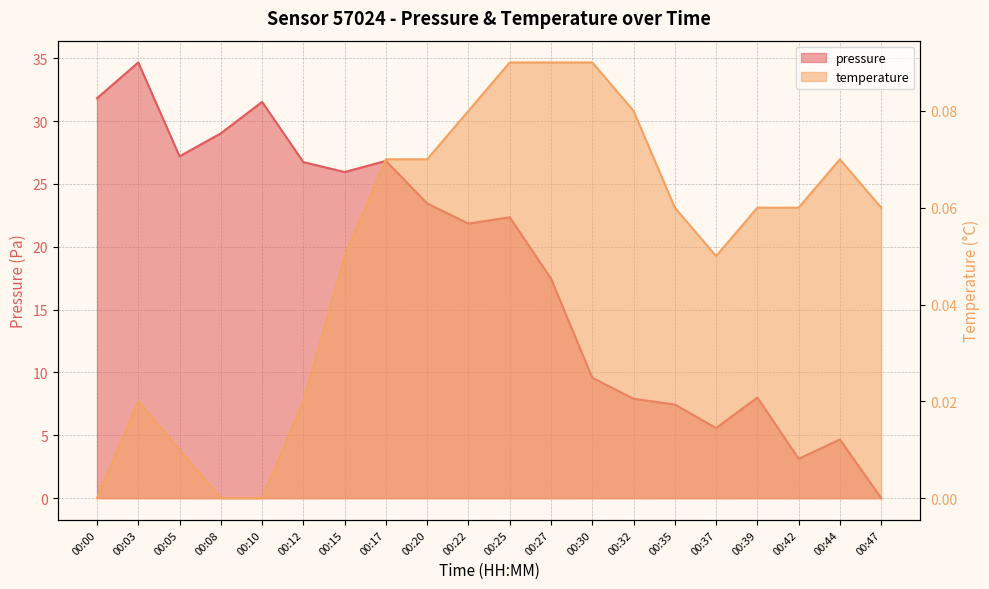

Reading left to right, list all the values displayed in this chart.

pressure: 31.8	34.7	27.2	29.0	31.5	26.7	25.9	26.8	23.4	21.9	22.4	17.5	9.6	7.9	7.4	5.6	8.0	3.1	4.7	0.0
temperature: 0.0	0.0	0.0	0.0	0.0	0.0	0.0	0.1	0.1	0.1	0.1	0.1	0.1	0.1	0.1	0.0	0.1	0.1	0.1	0.1